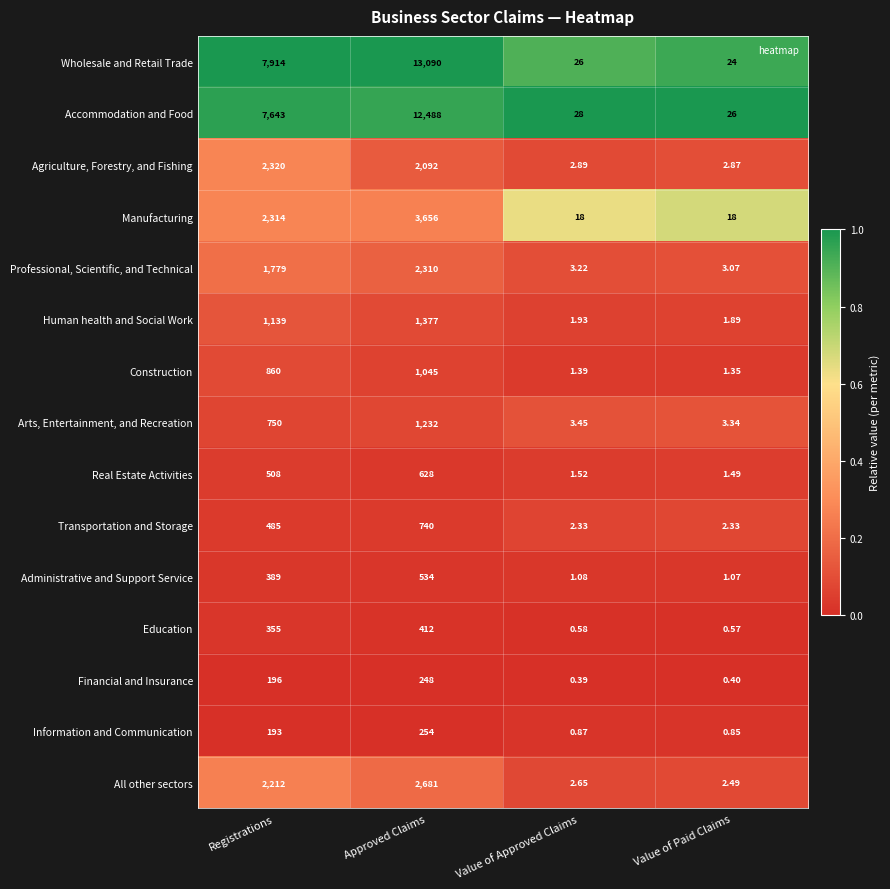

Which series has the largest total across all categories?

Wholesale and Retail Trade